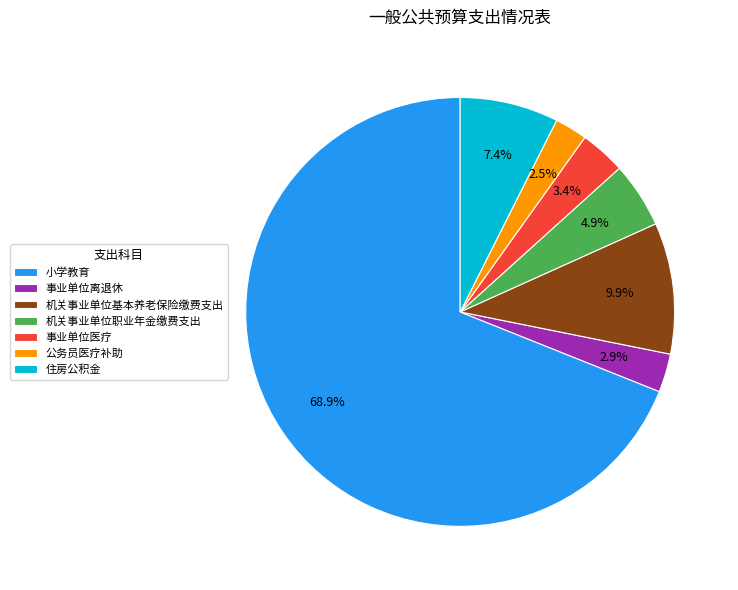

Which category has the biggest portion of the pie?

小学教育